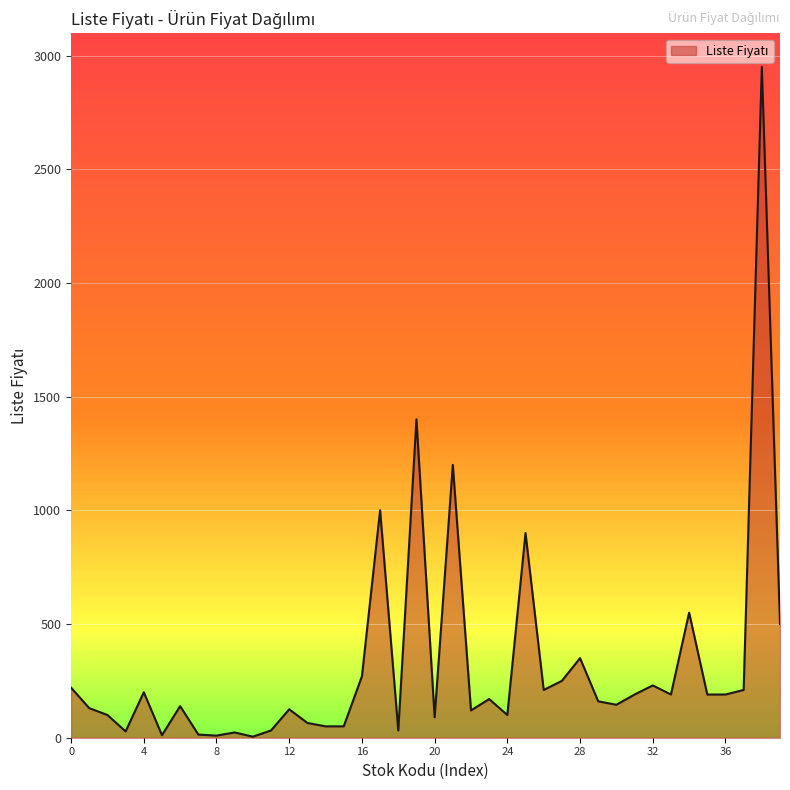

What is the difference between the maximum and minimum values?

2945.4